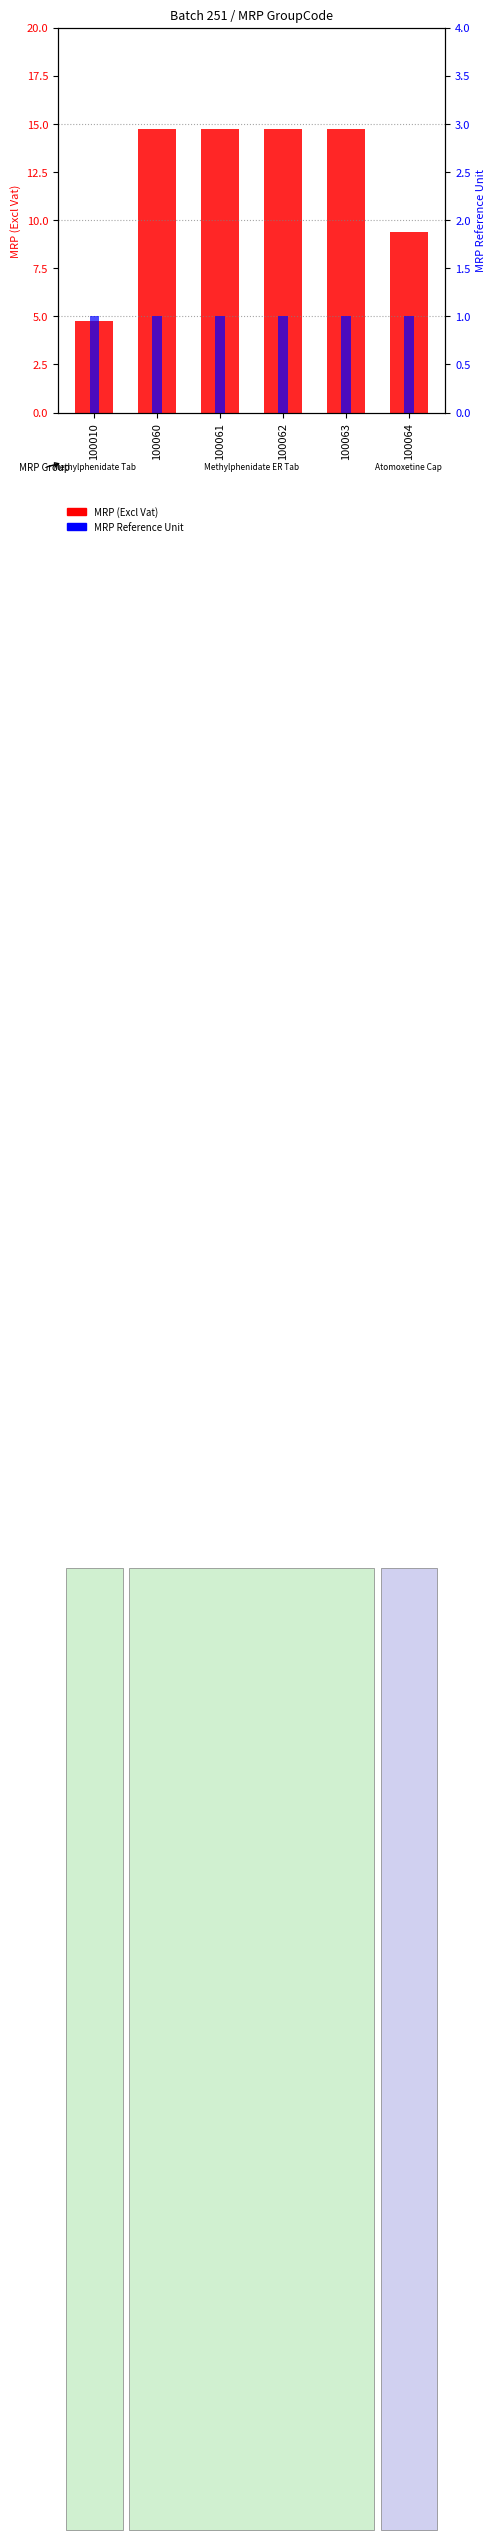

Which series has the widest spread of values?

MRP (Excl Vat)